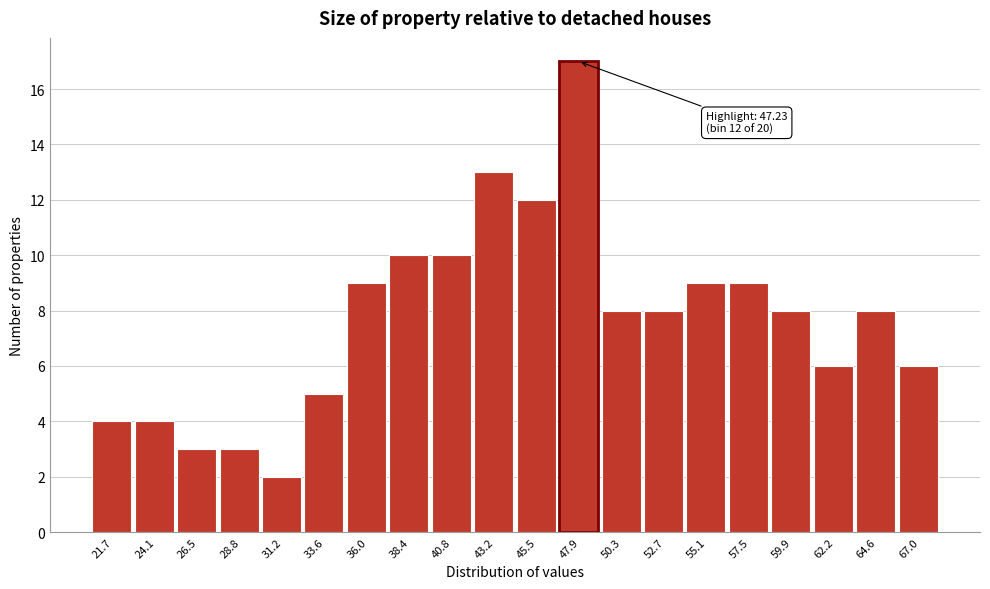

Over which range of the x-axis is the bar tallest?

46.5 to 49.0